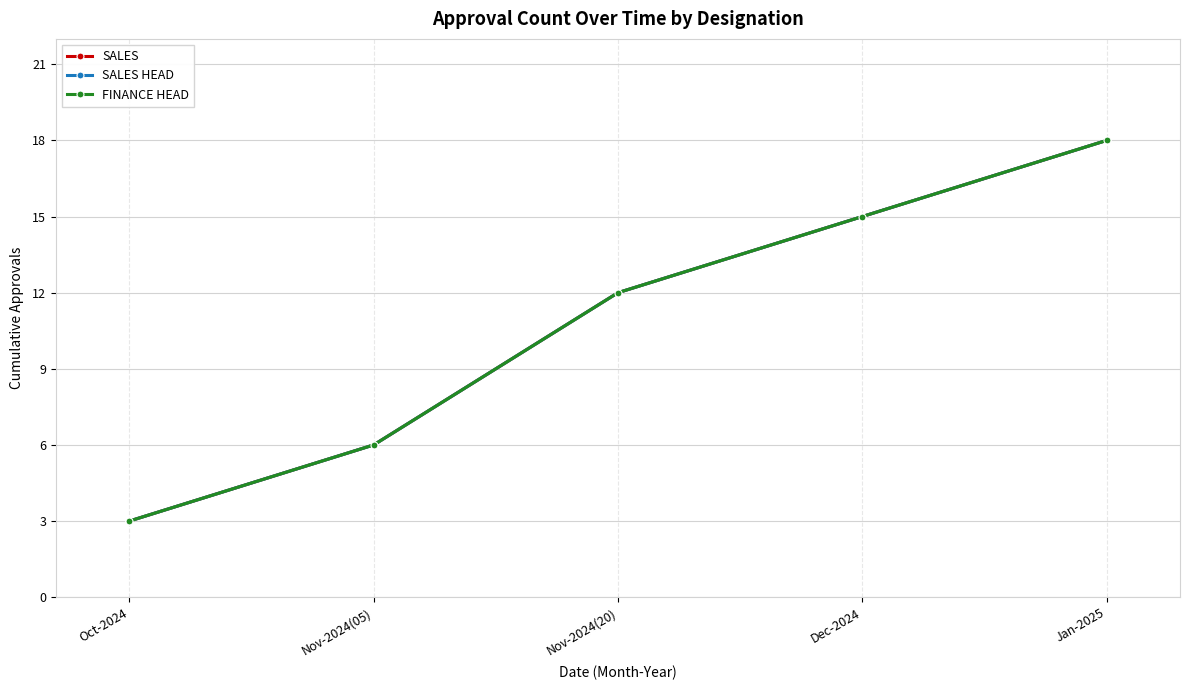

Reading left to right, transcribe all the data shown in this chart.

SALES: 3	6	12	15	18
SALES HEAD: 3	6	12	15	18
FINANCE HEAD: 3	6	12	15	18